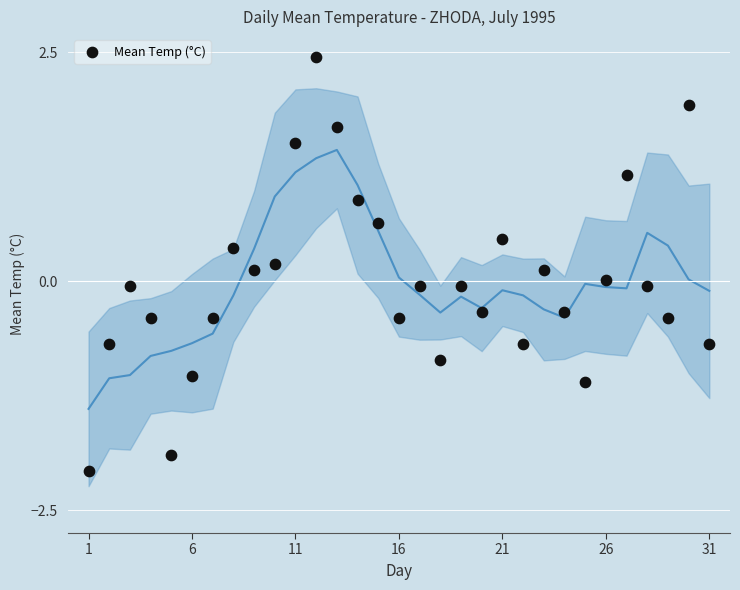

What is the range of Y values (max minus min)?

4.5